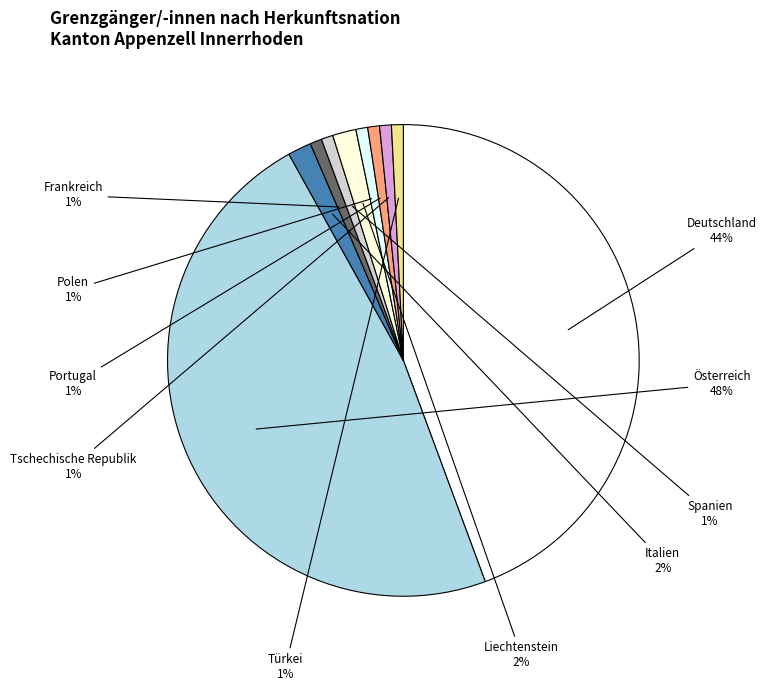

To the nearest percent, what portion does Türkei represent?

1%